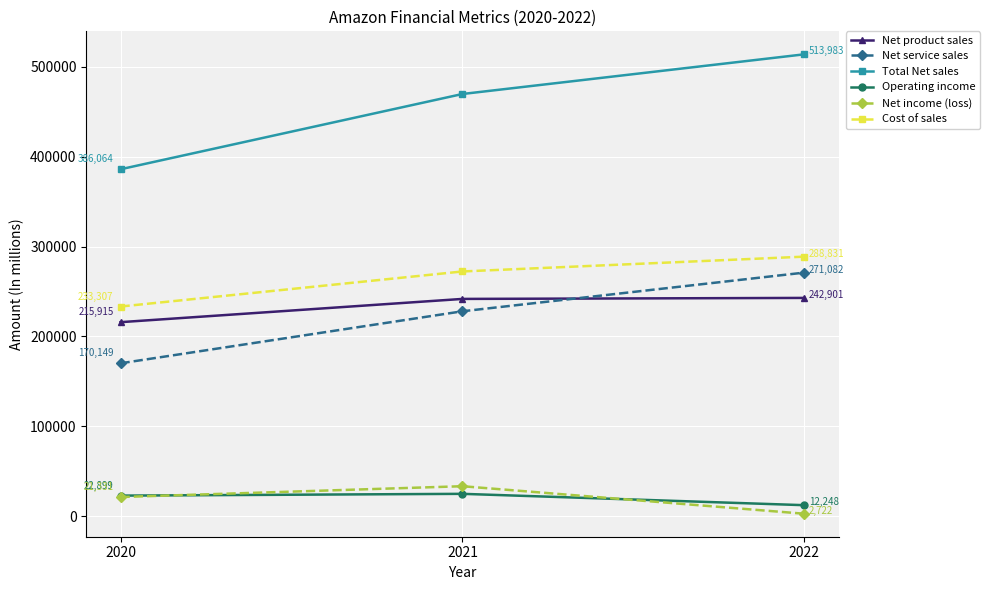

What are all the series names shown in the legend?

Net product sales, Net service sales, Total Net sales, Operating income, Net income (loss), Cost of sales